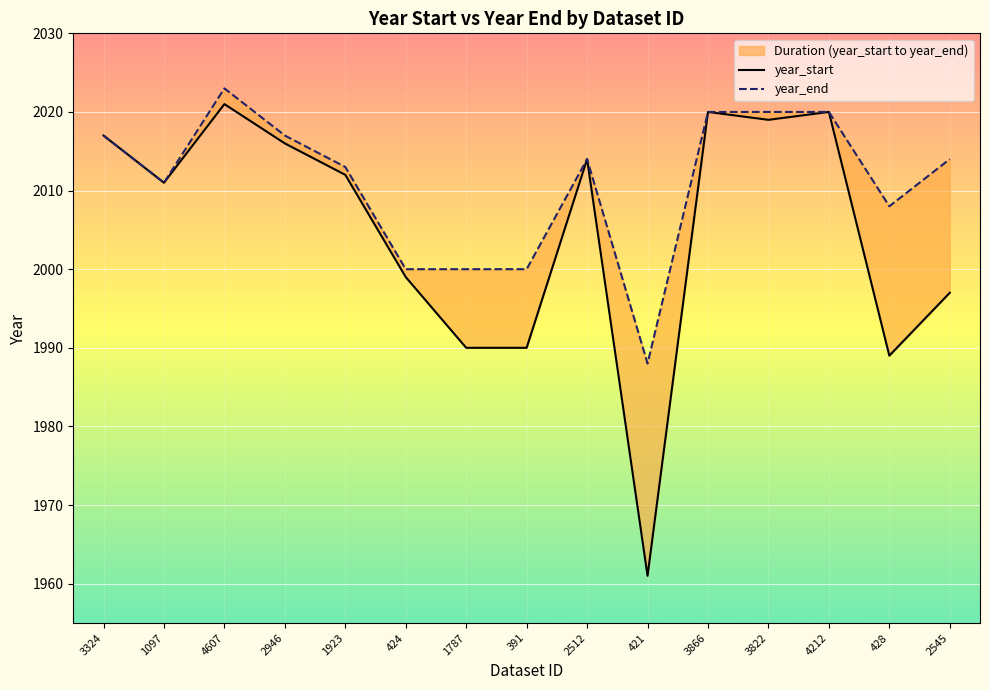

The value of year_end at 3822 is 2020. True or false?

True